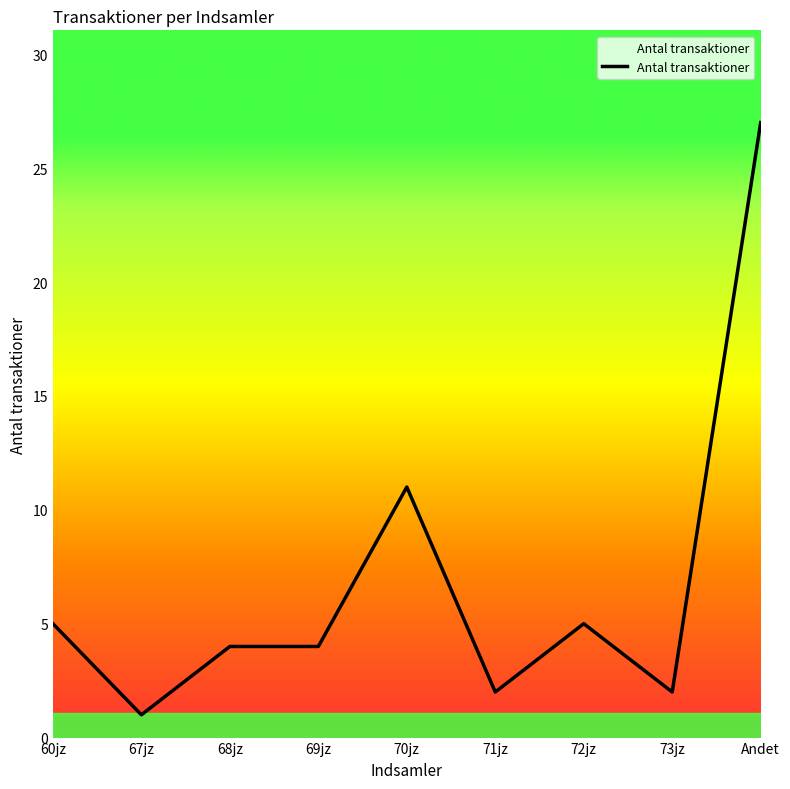

What is the difference between the maximum and minimum values?

26